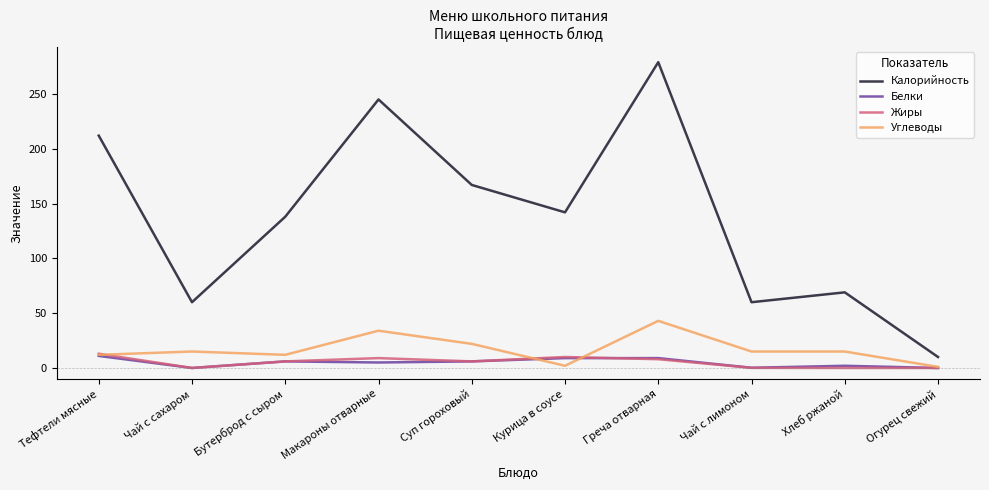

The Калорийность series shows 42.7 at Бутерброд с сыром. True or false?

False